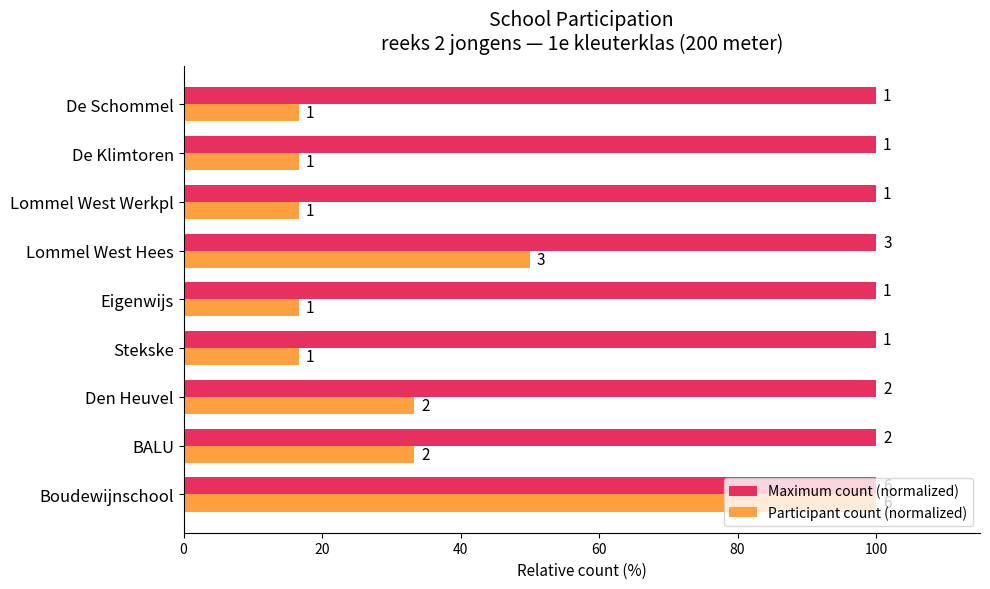

What is the greatest value displayed?

100.0